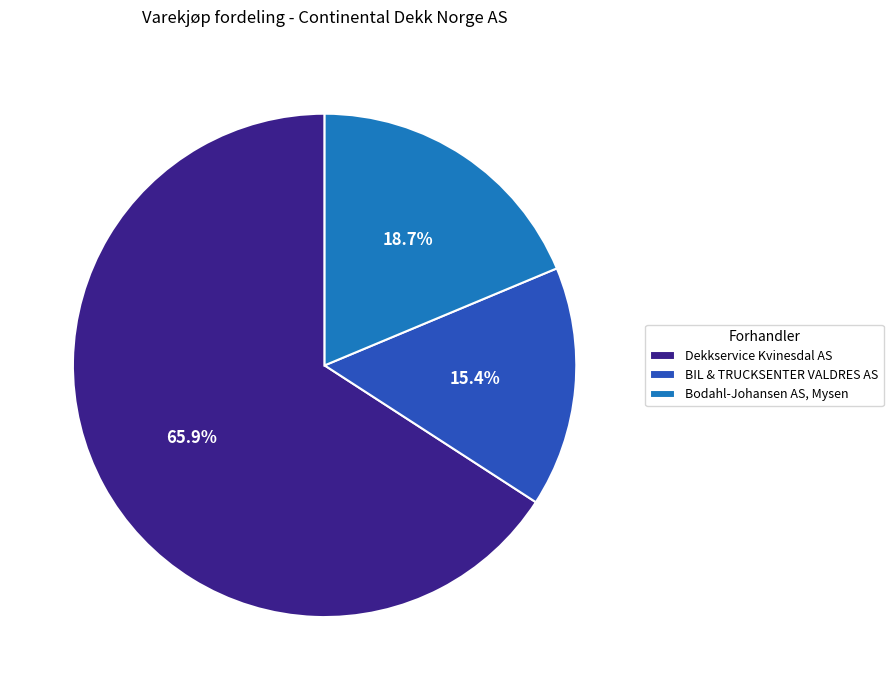

Is there a majority slice in this chart?

Yes